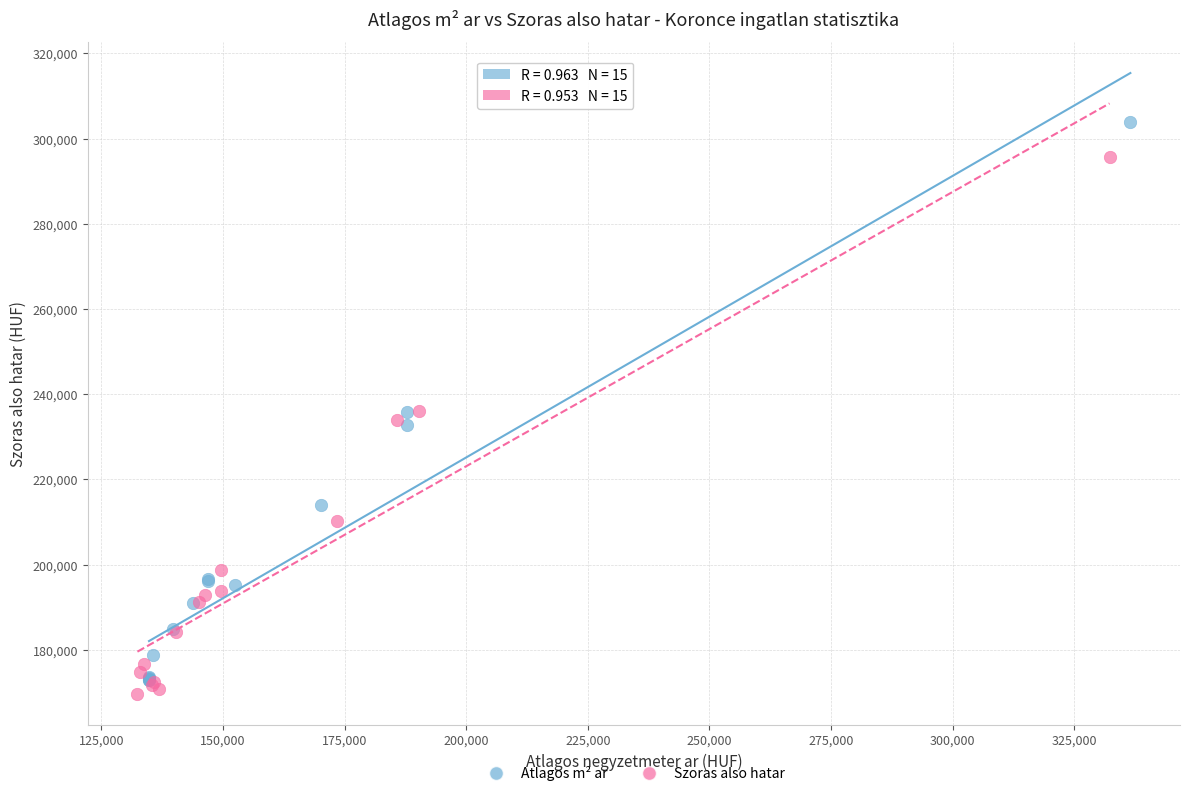

What are all the series names shown in the legend?

Atlagos m² ar, Szoras also hatar